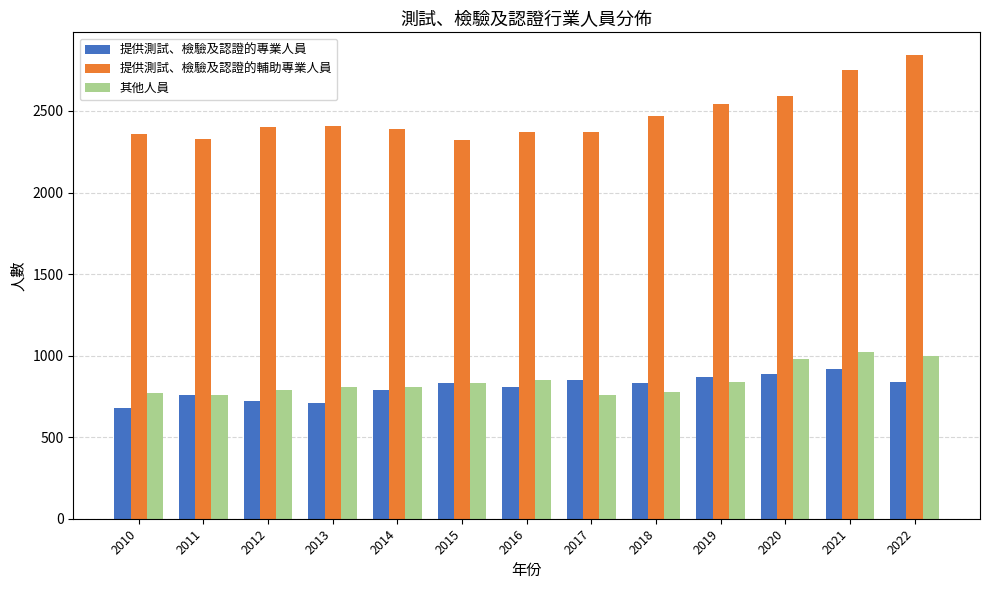

What is the approximate value of 提供測試、檢驗及認證的輔助專業人員 at 2017, to the nearest 10?

2370